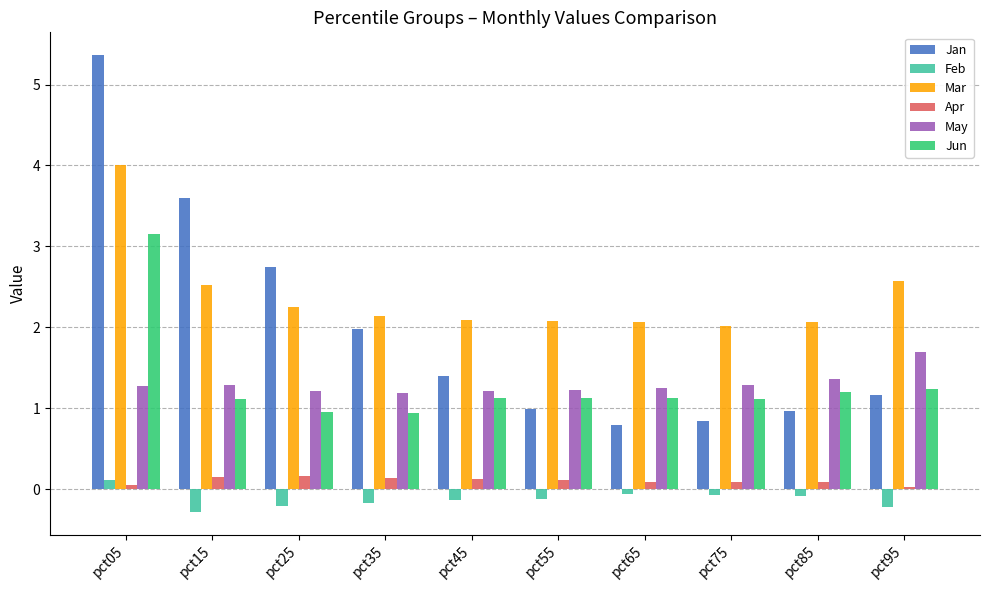

Does the chart contain stacked bars?

No